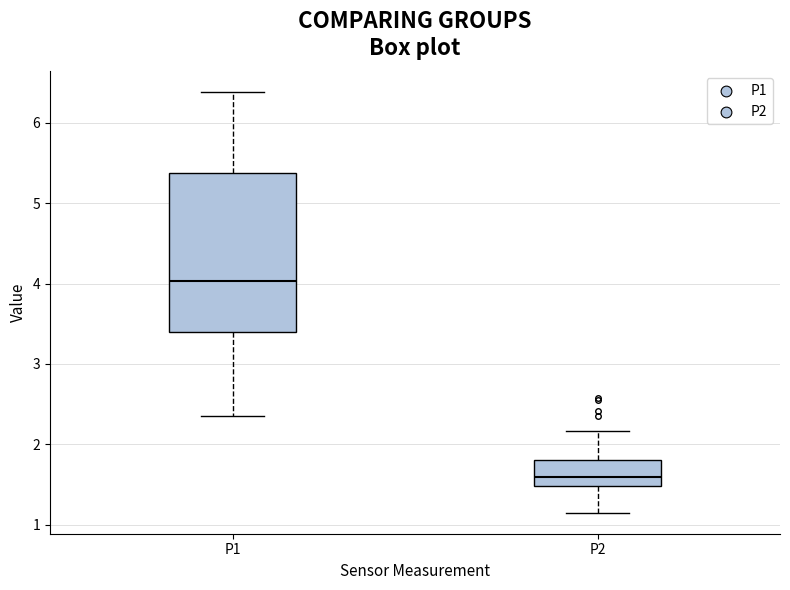

Where does the upper whisker of the box for P2 end on the y-axis? The values are not printed on the chart, so give them approximately, as read against the axis.

2.2